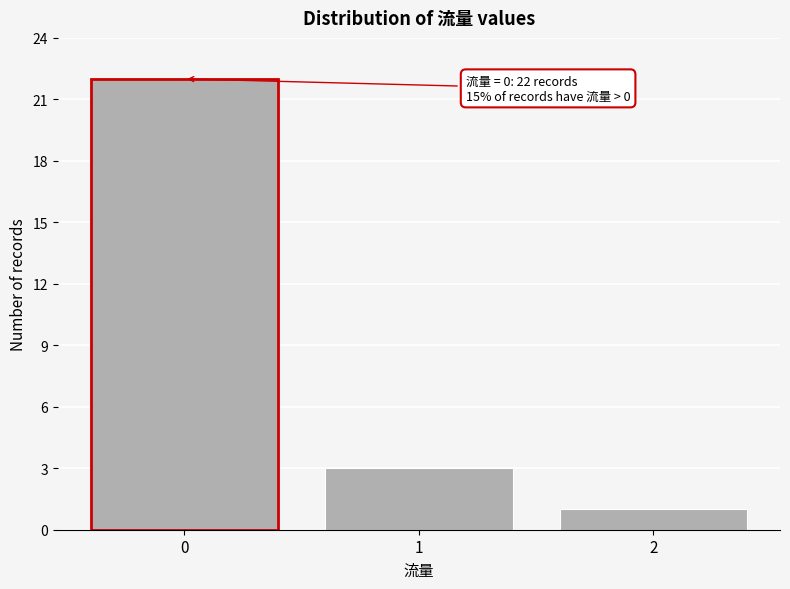

Reading left to right, extract all data points from this chart.

22	3	1